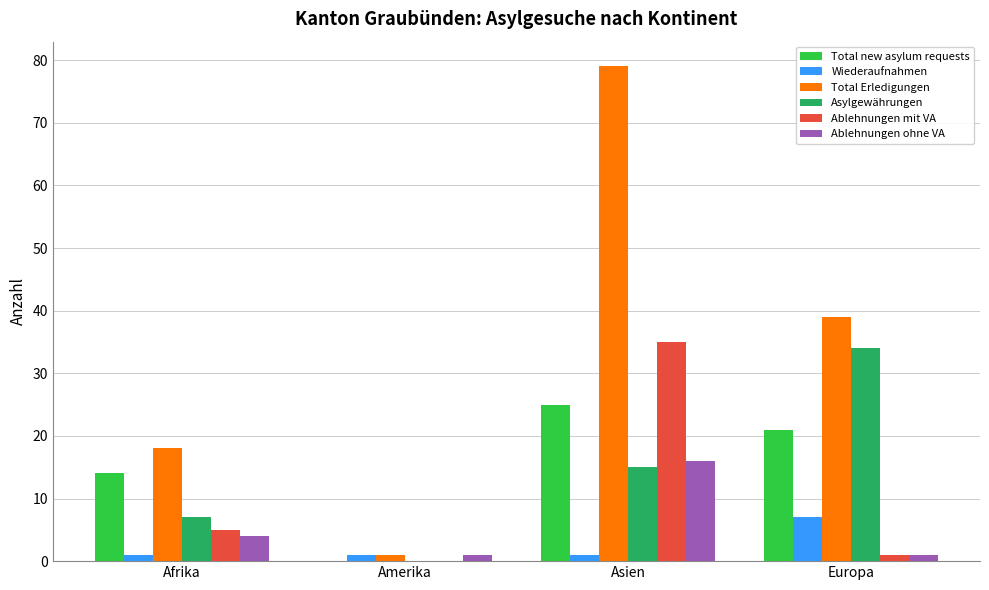

Are the bars grouped side by side (vs. stacked)?

Yes